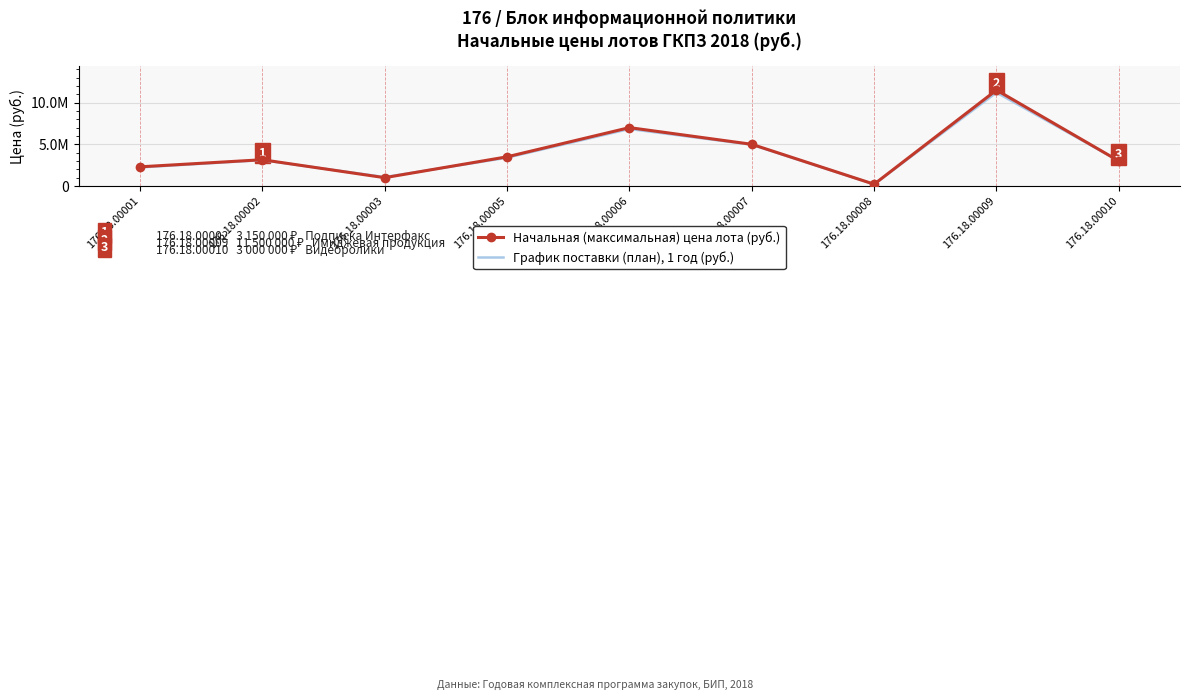

List the series in order of their overall mean, lowest first.

График поставки (план), 1 год (руб.), Начальная (максимальная) цена лота (руб.)